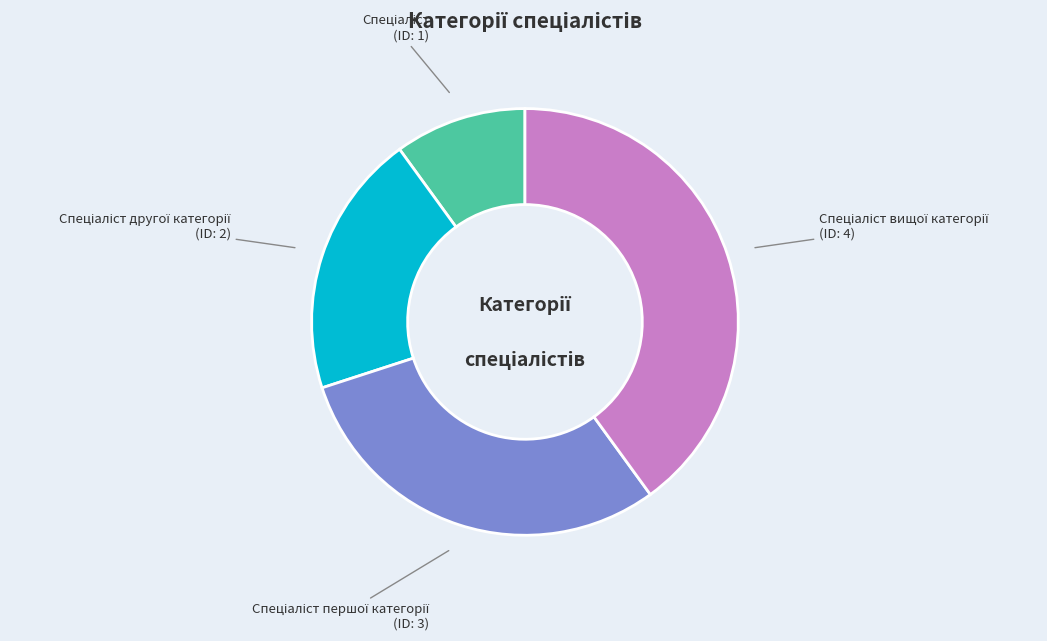

Is there any slice that represents more than half of the pie?

No